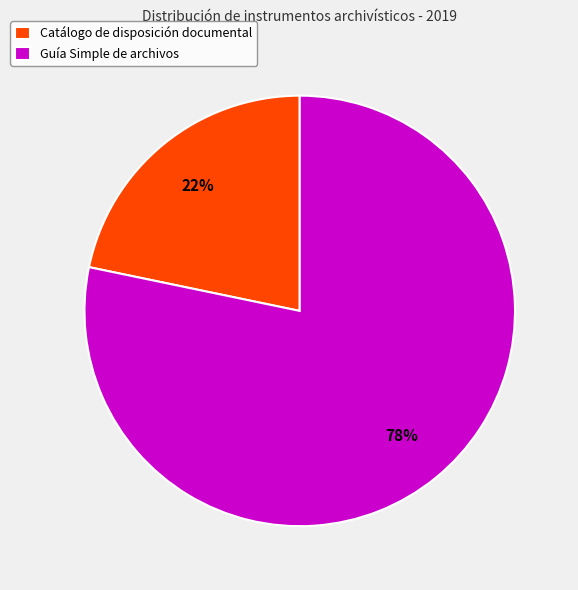

To the nearest percent, what is the average slice percentage?

50%